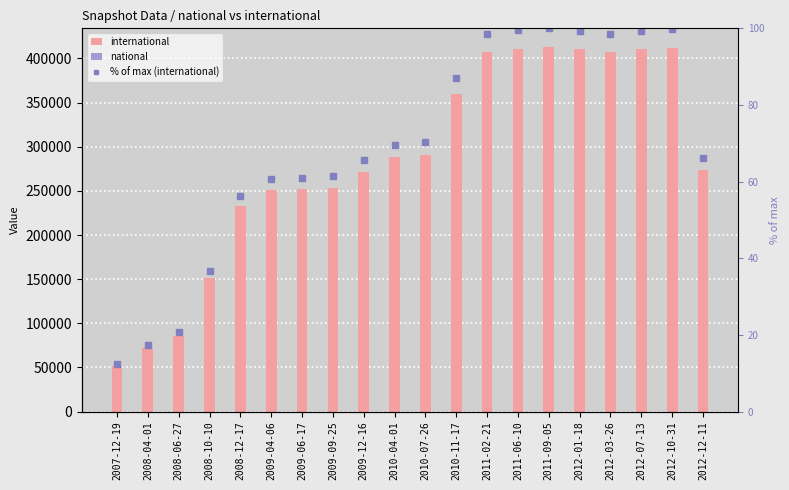

Which series changed the most between 2008-10-10 and 2012-10-31?

international